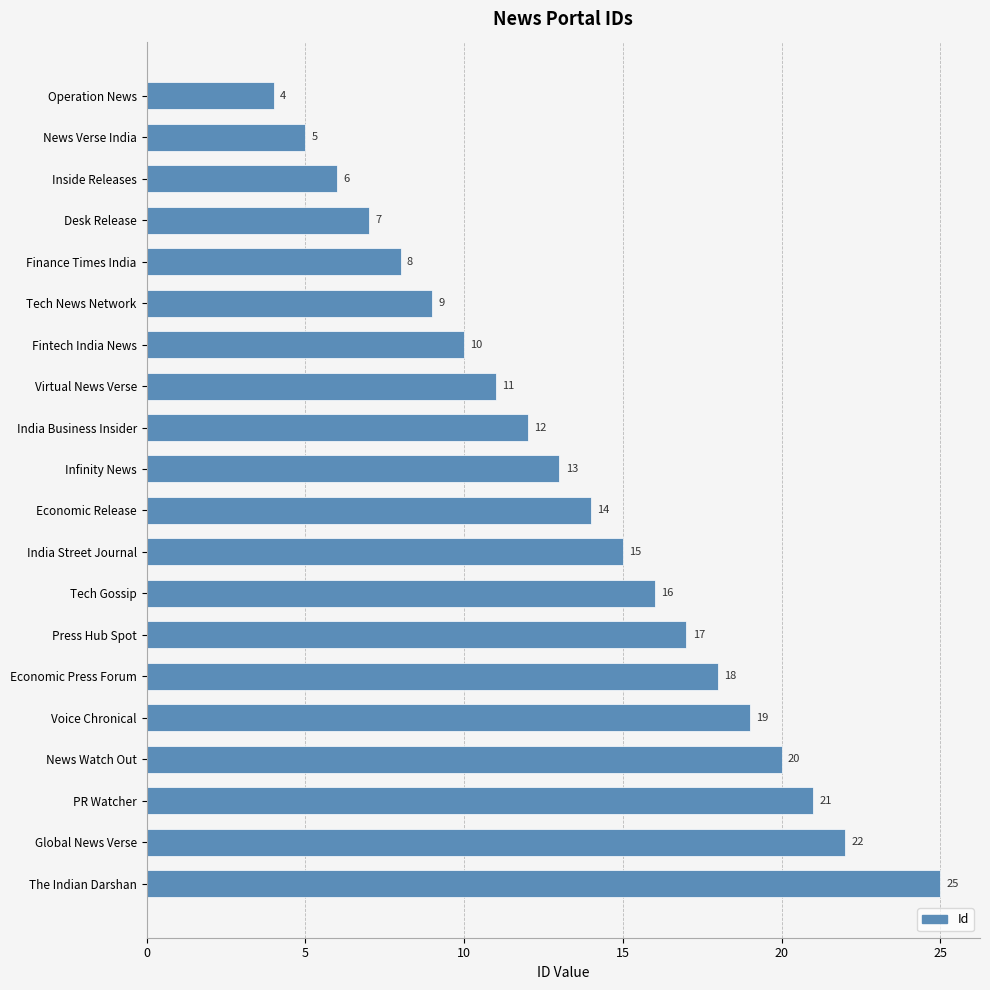

The value at Voice Chronical is 34. True or false?

False